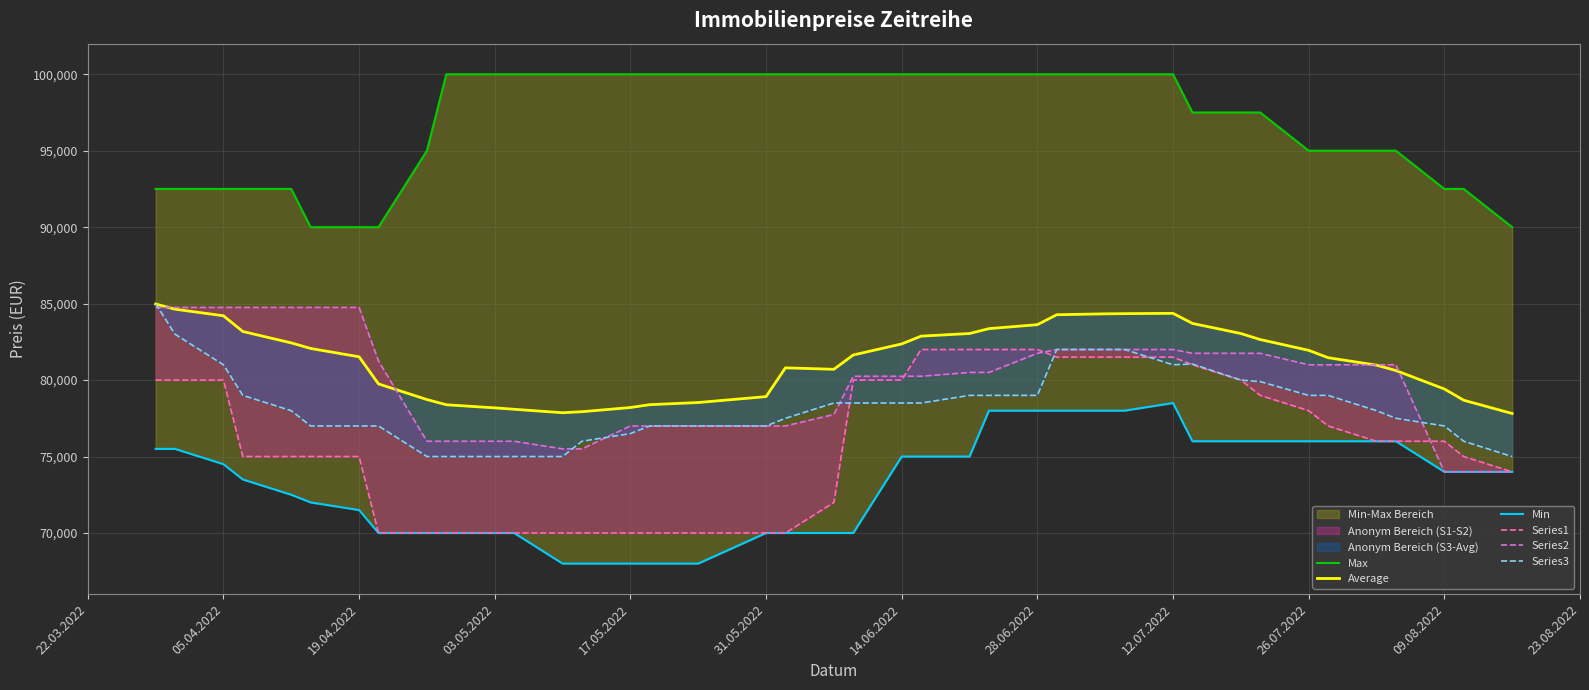

Is this an area chart (filled region under the line)?

No